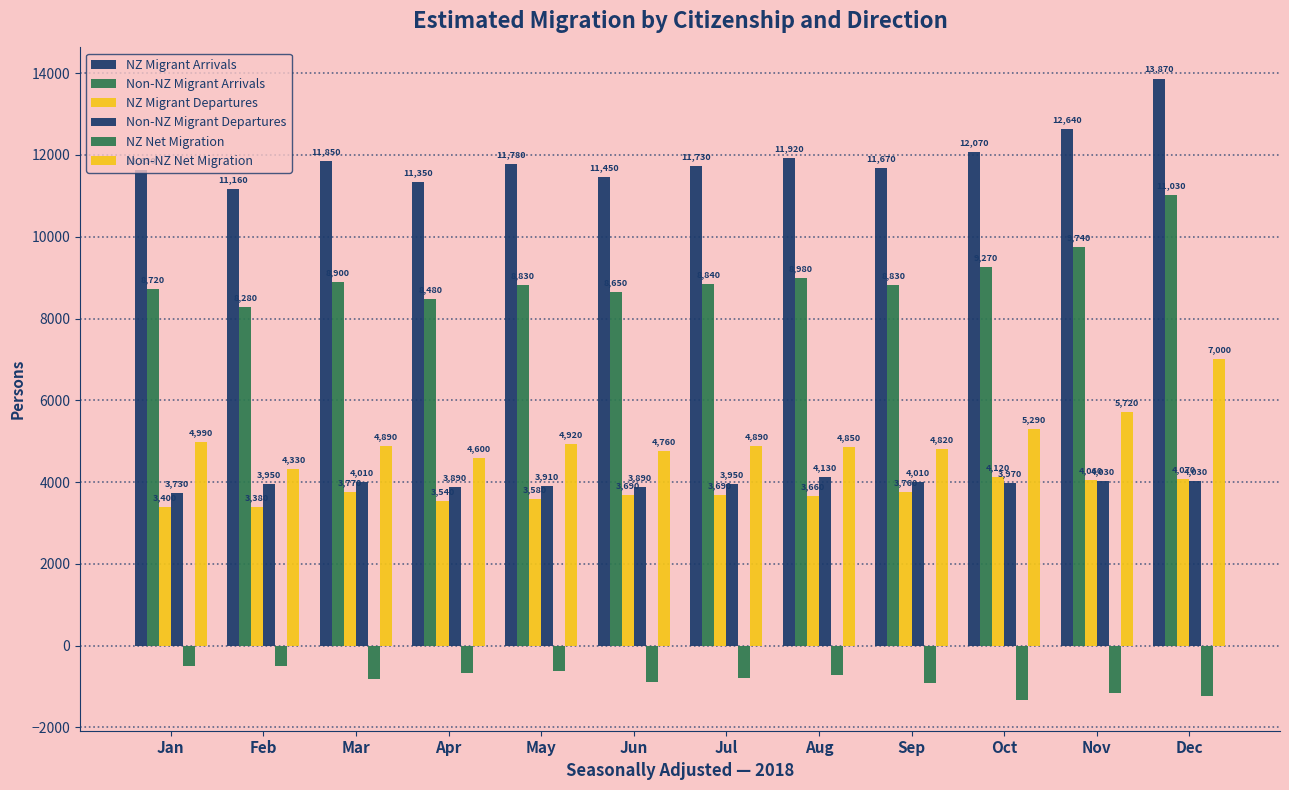

How many values in the Non-NZ Migrant Departures series are below 3970?

6